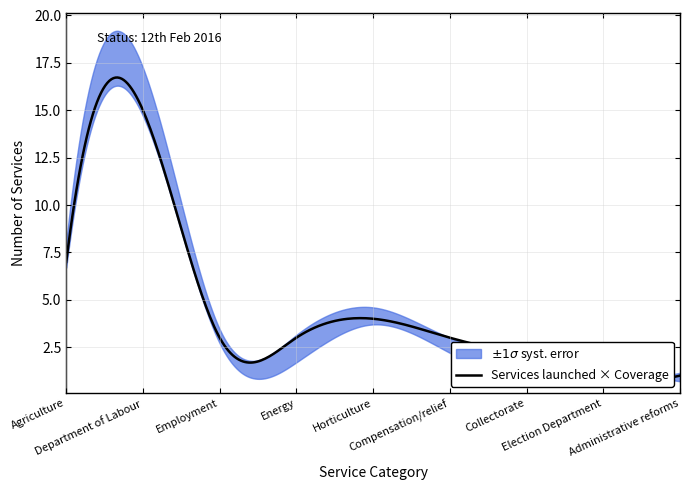

Which has a higher value, Energy or Employment?

Energy